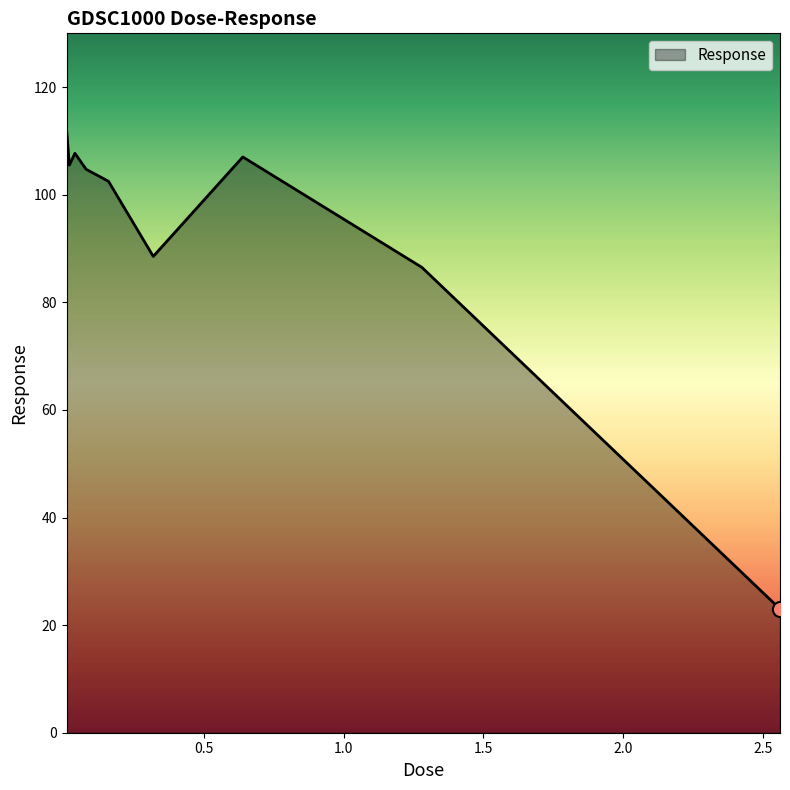

What is the greatest value displayed?

112.3